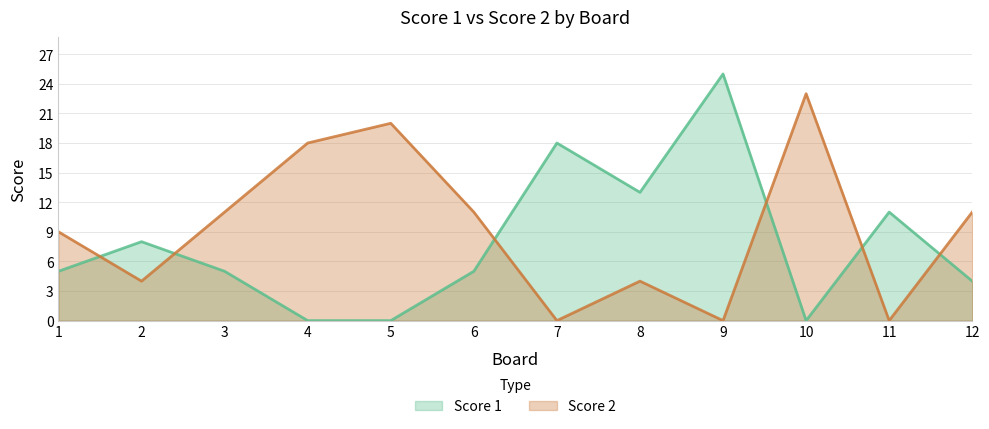

Reading left to right, list all the values displayed in this chart.

Score 1: 1=5	2=8	3=5	4=0	5=0	6=5	7=18	8=13	9=25	10=0	11=11	12=4
Score 2: 1=9	2=4	3=11	4=18	5=20	6=11	7=0	8=4	9=0	10=23	11=0	12=11